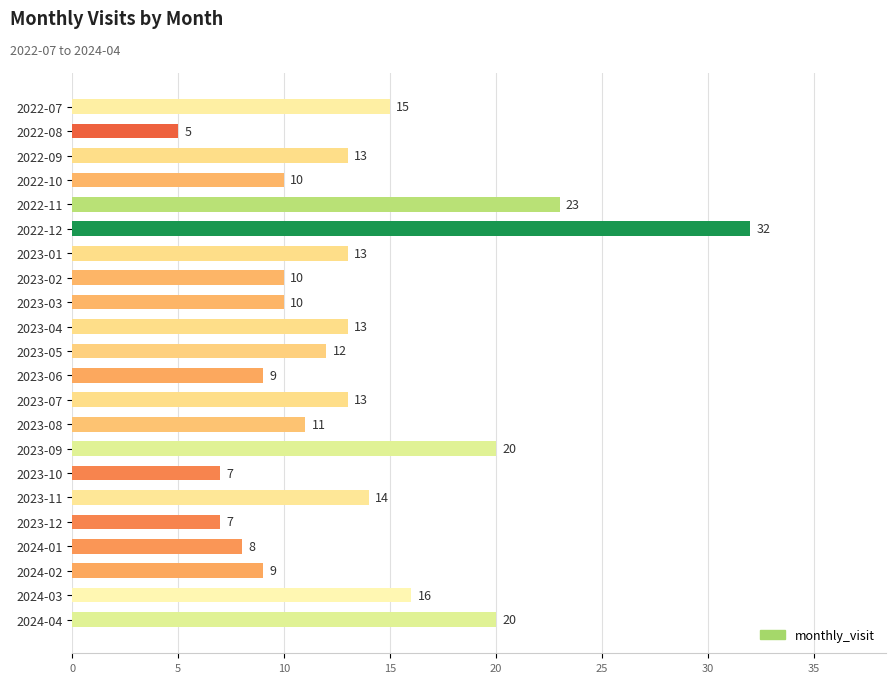

What position from the top is 2024-01?

19